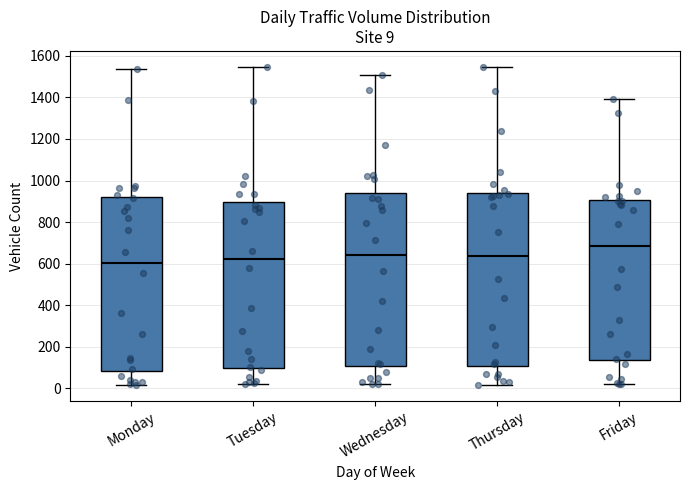

Which box has the highest median line?

Friday